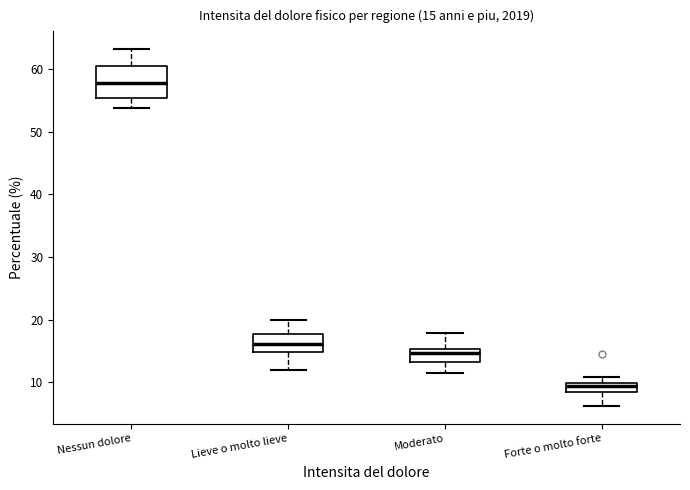

Which box has the highest median line?

Nessun dolore